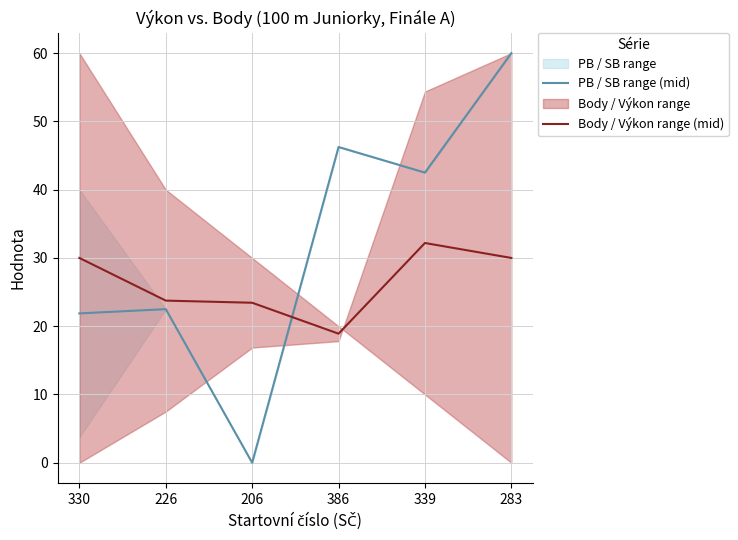

How many positive values does the PB / SB range (mid) series have?

5